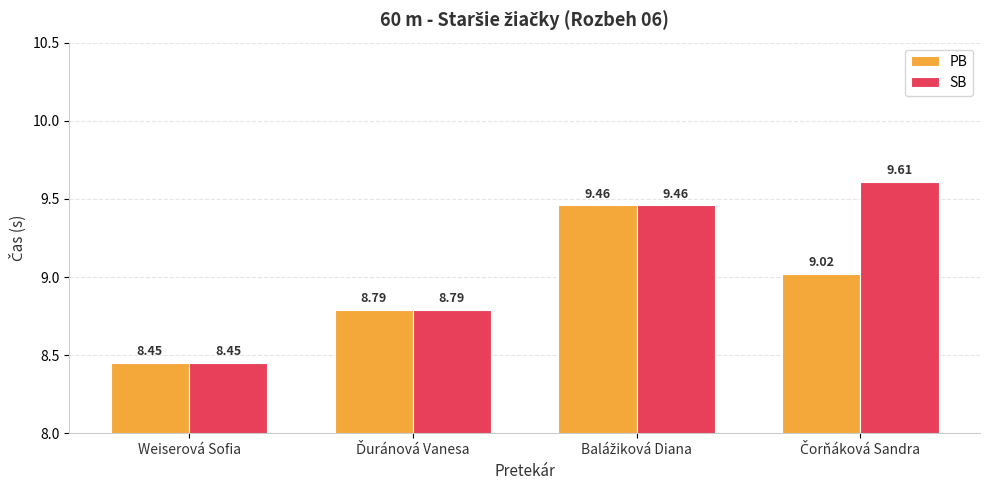

What is the average value of the SB series?

9.1